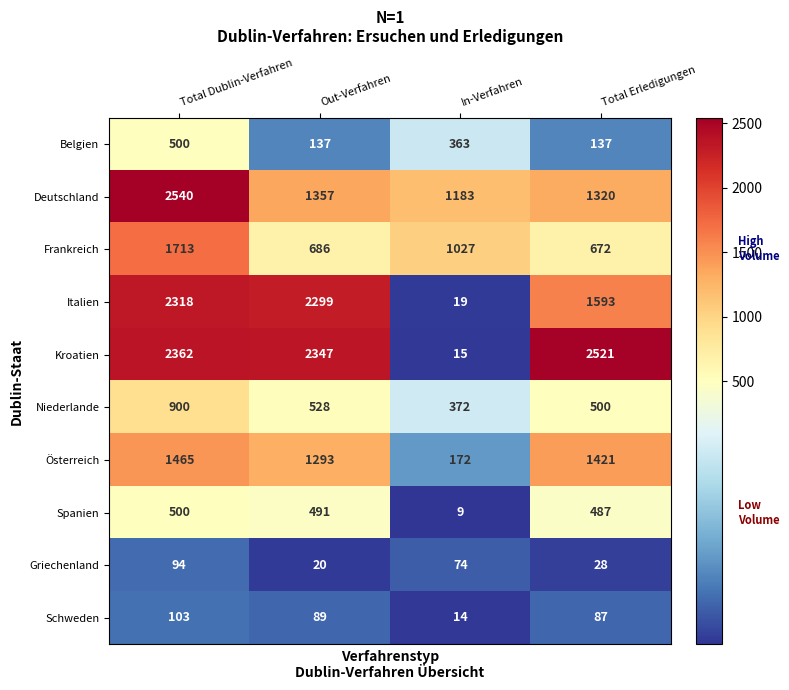

Which series has the widest spread of values?

Kroatien